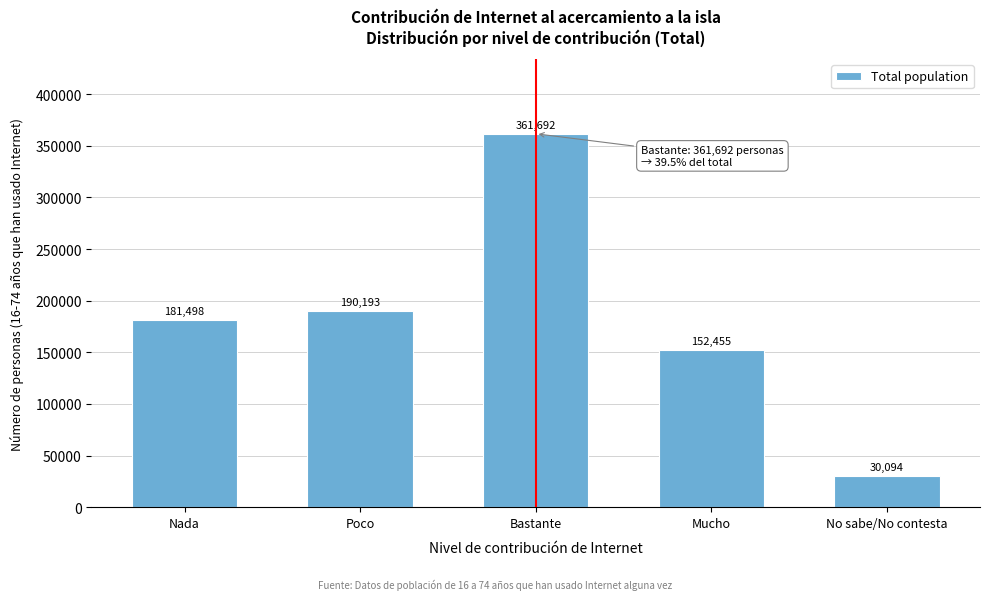

Reading left to right, extract all data points from this chart.

181498	190193	361692	152455	30094